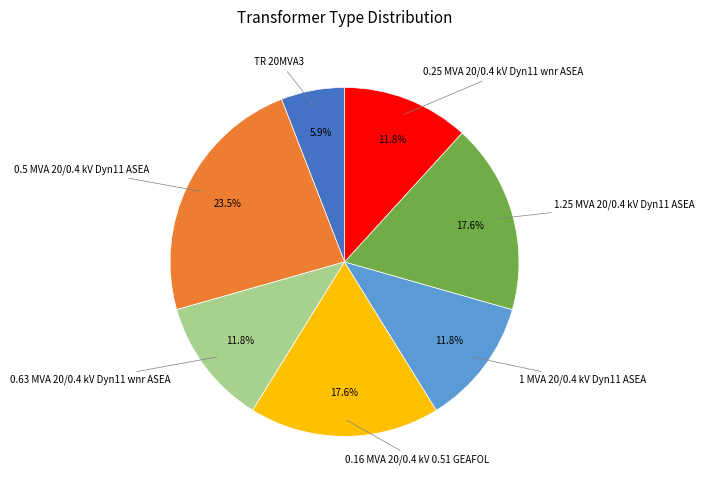

Is there a majority slice in this chart?

No